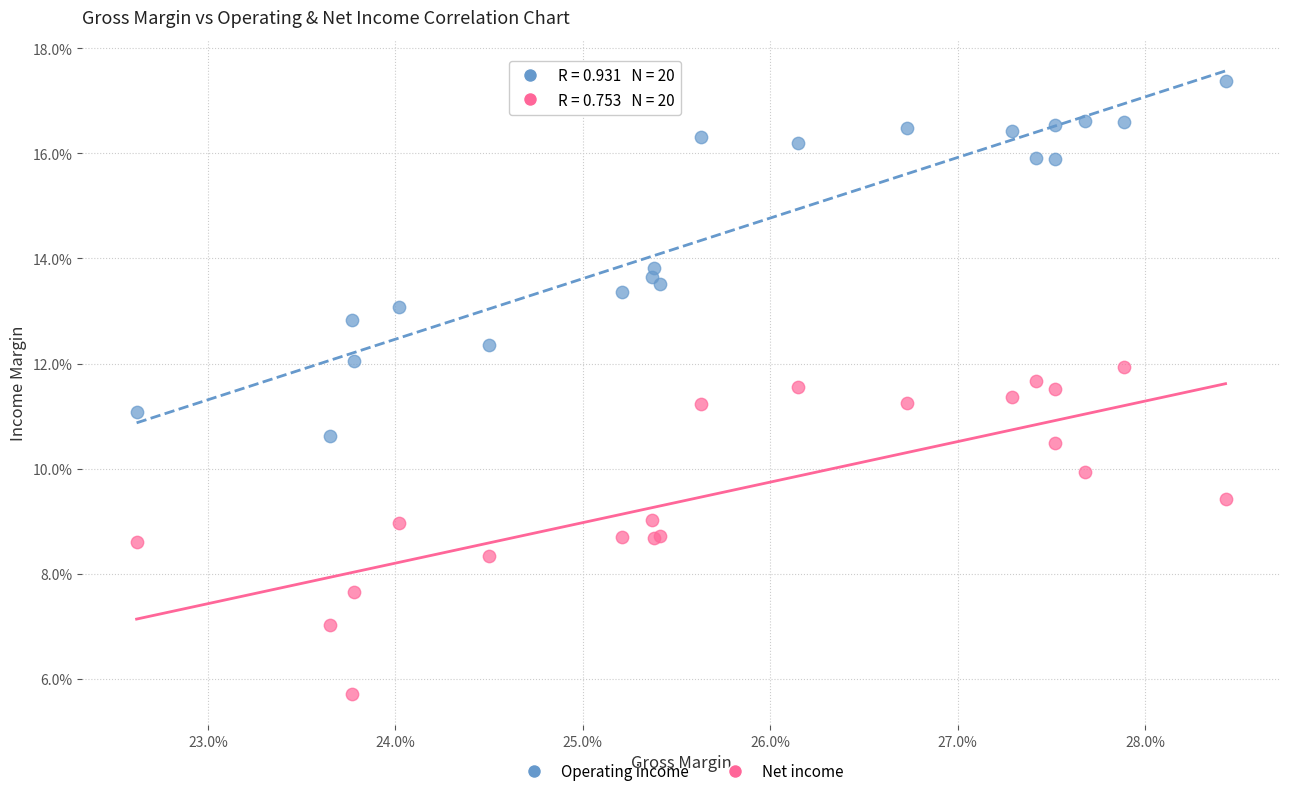

Which series contains the lowest Y value?

Net income